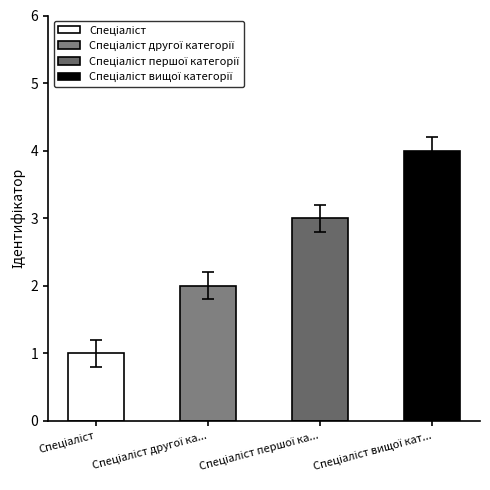

Where is the data nearest to the value 2?

Спеціаліст другої категорії